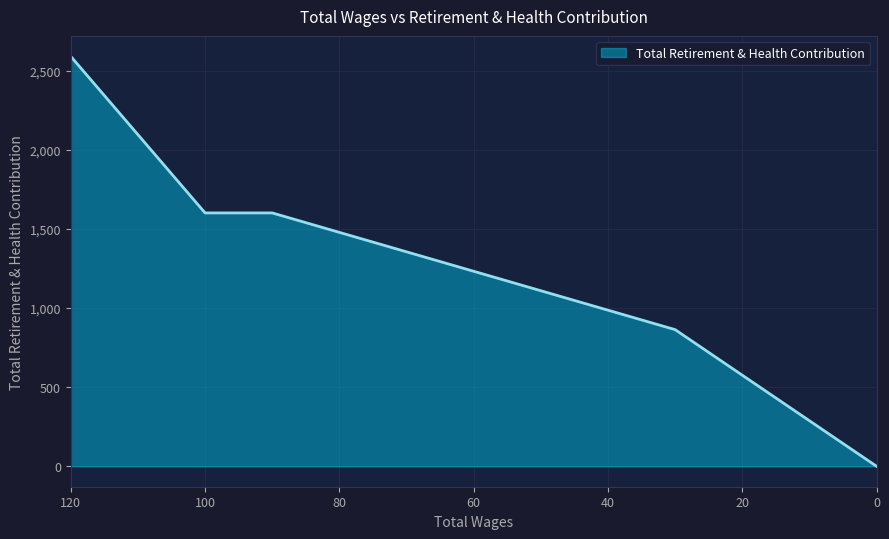

What is the difference between the values at 90.0 and 120.0?

990